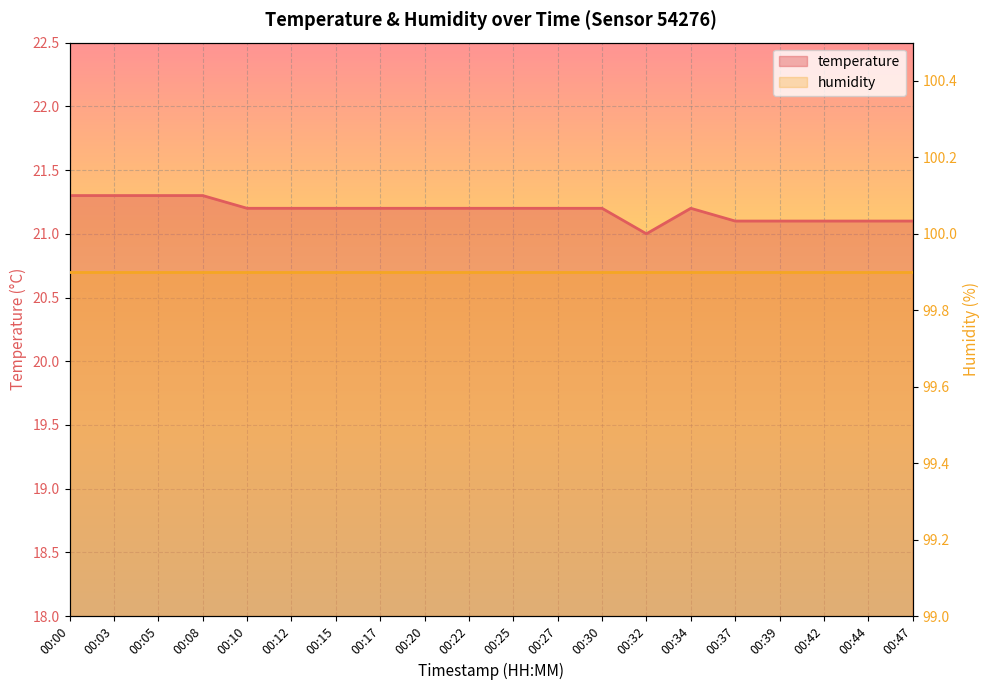

The chart shows a value of 10.8 at 00:20. True or false?

False